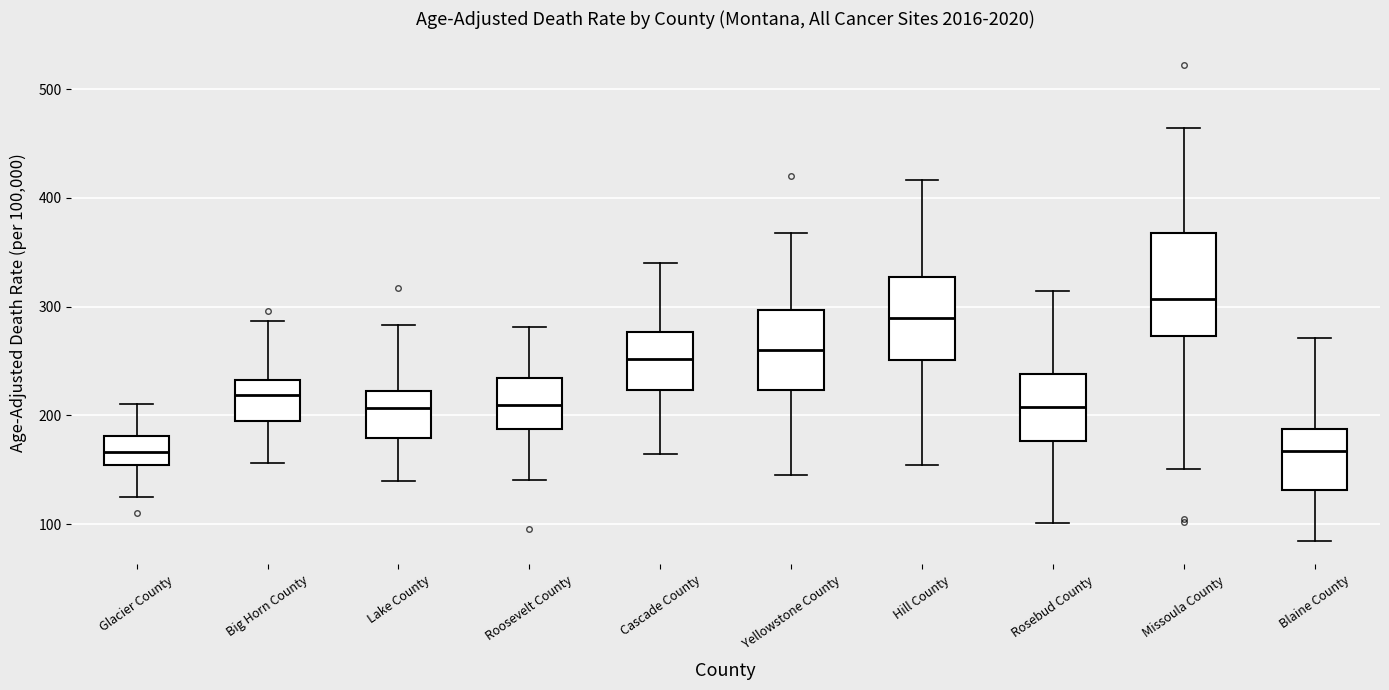

Which box's median line is the highest?

Missoula County